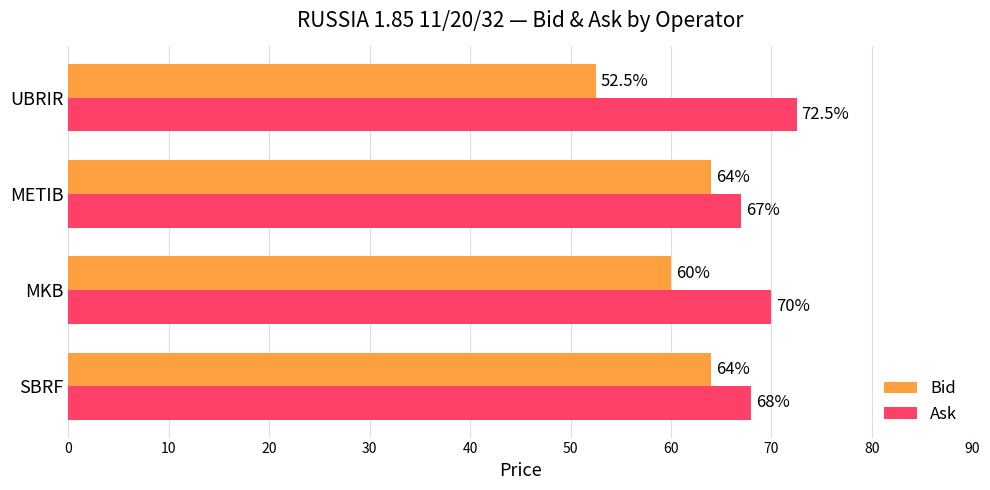

Rank the series by their maximum value, from lowest to highest.

Bid, Ask